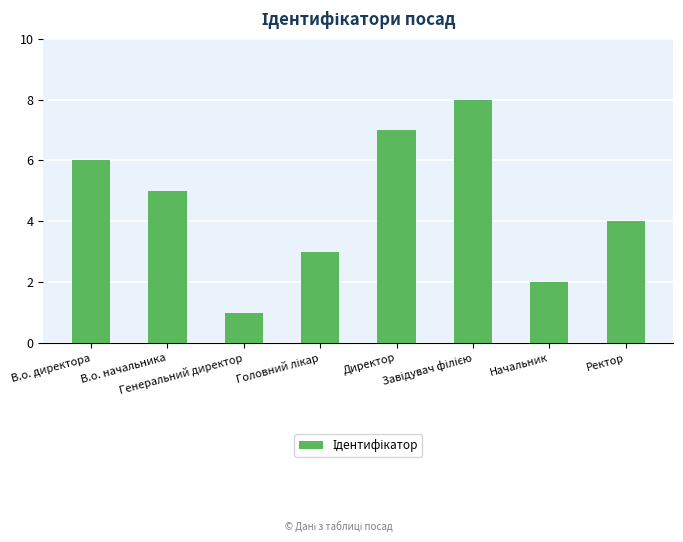

What is the difference between the maximum and second lowest values?

6